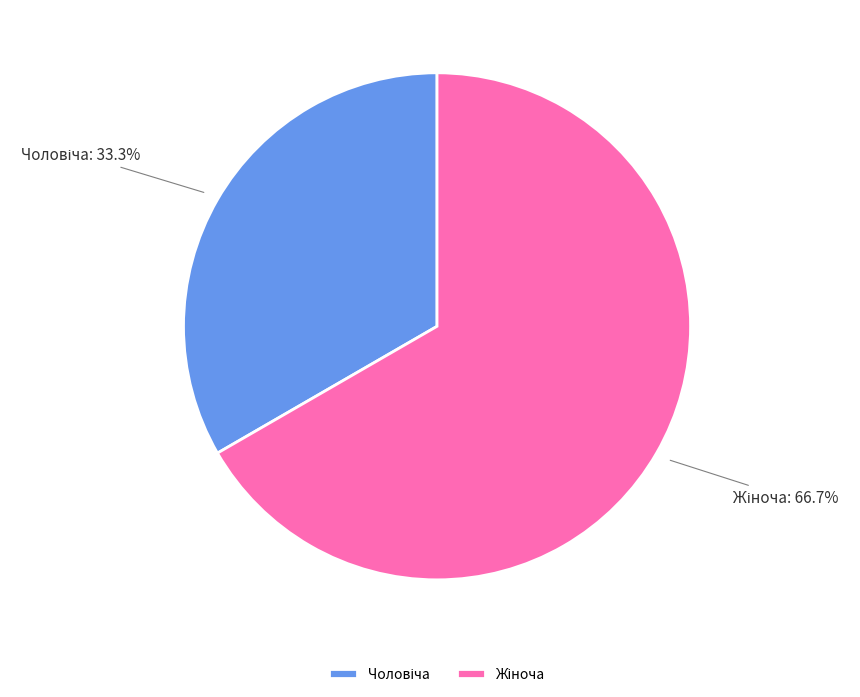

Is there any slice that represents more than half of the pie?

Yes